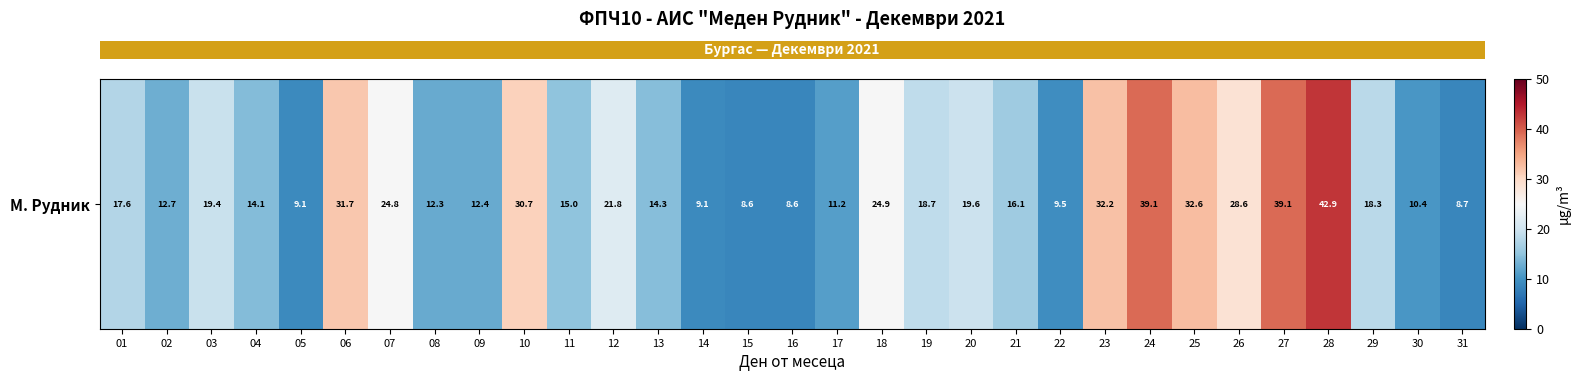

What is the greatest value displayed?

42.9